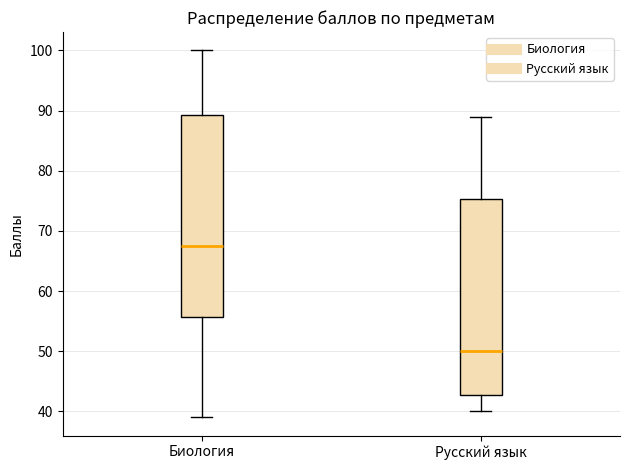

Where is the upper edge of the box for Биология on the y-axis? The values are not printed on the chart, so give them approximately, as read against the axis.

89